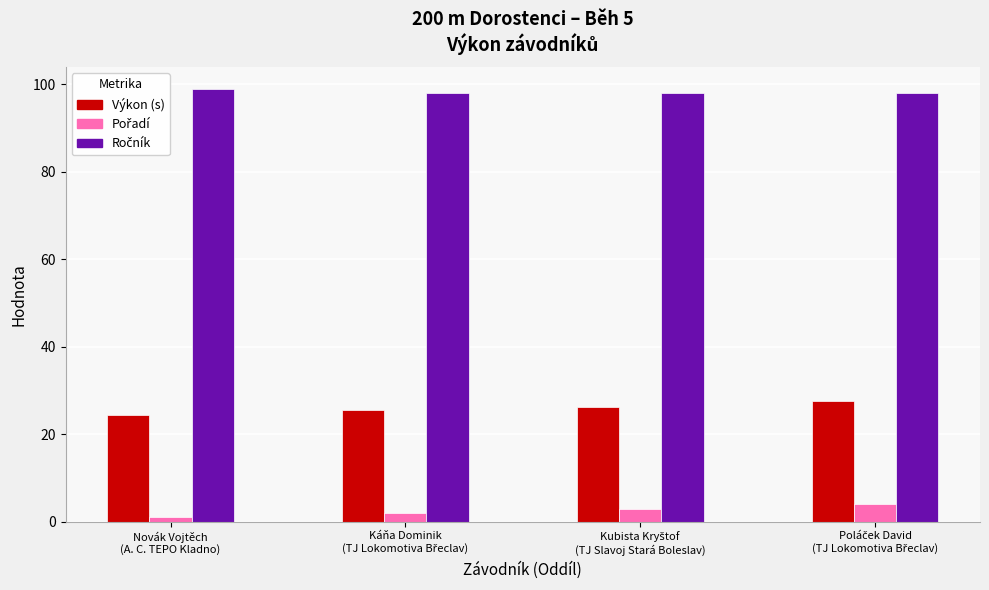

What is the difference between the maximum and minimum values in the Výkon (s) series?

3.1